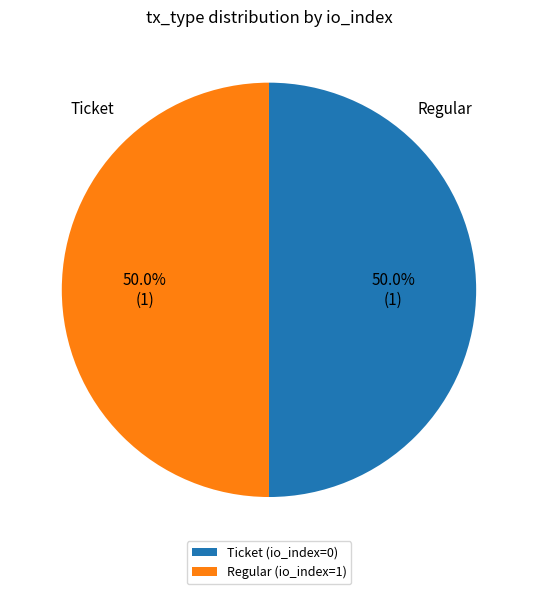

Is it true that Ticket (io_index=0) is 5% of the pie?

False